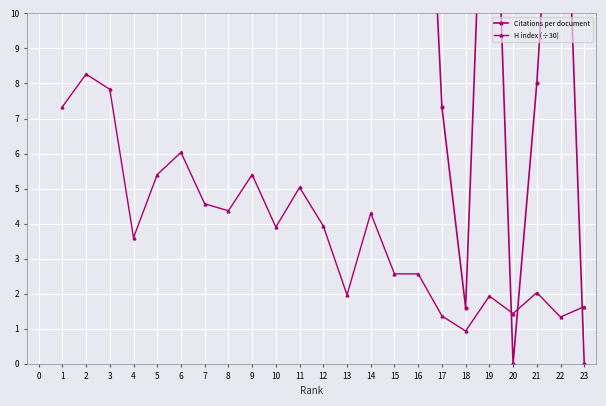

What is the value of the H index (÷30) point at the 8th from the left?

4.4